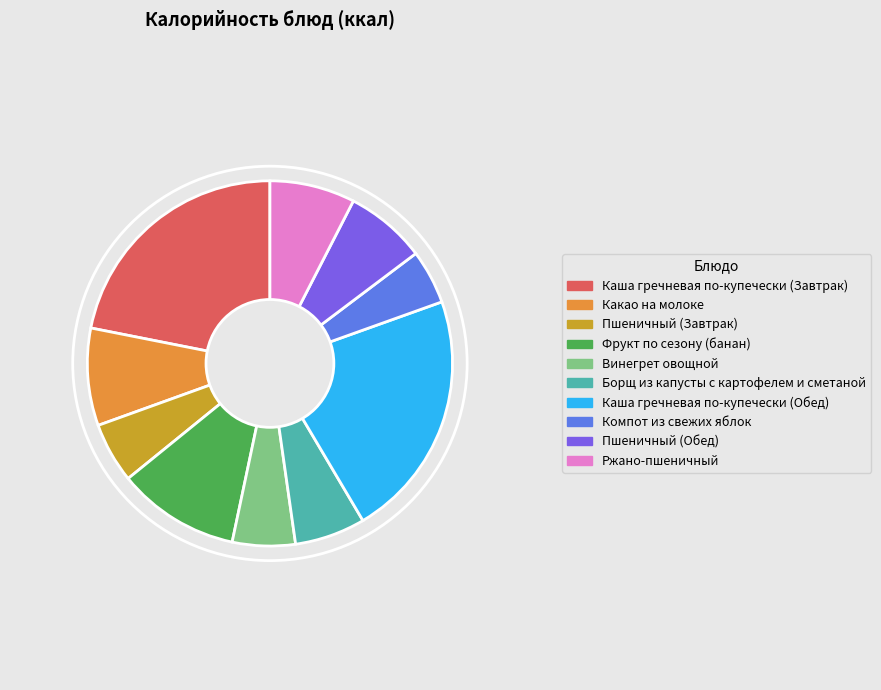

Combined, do Фрукт по сезону (банан) and Какао на молоке account for over 50%?

No